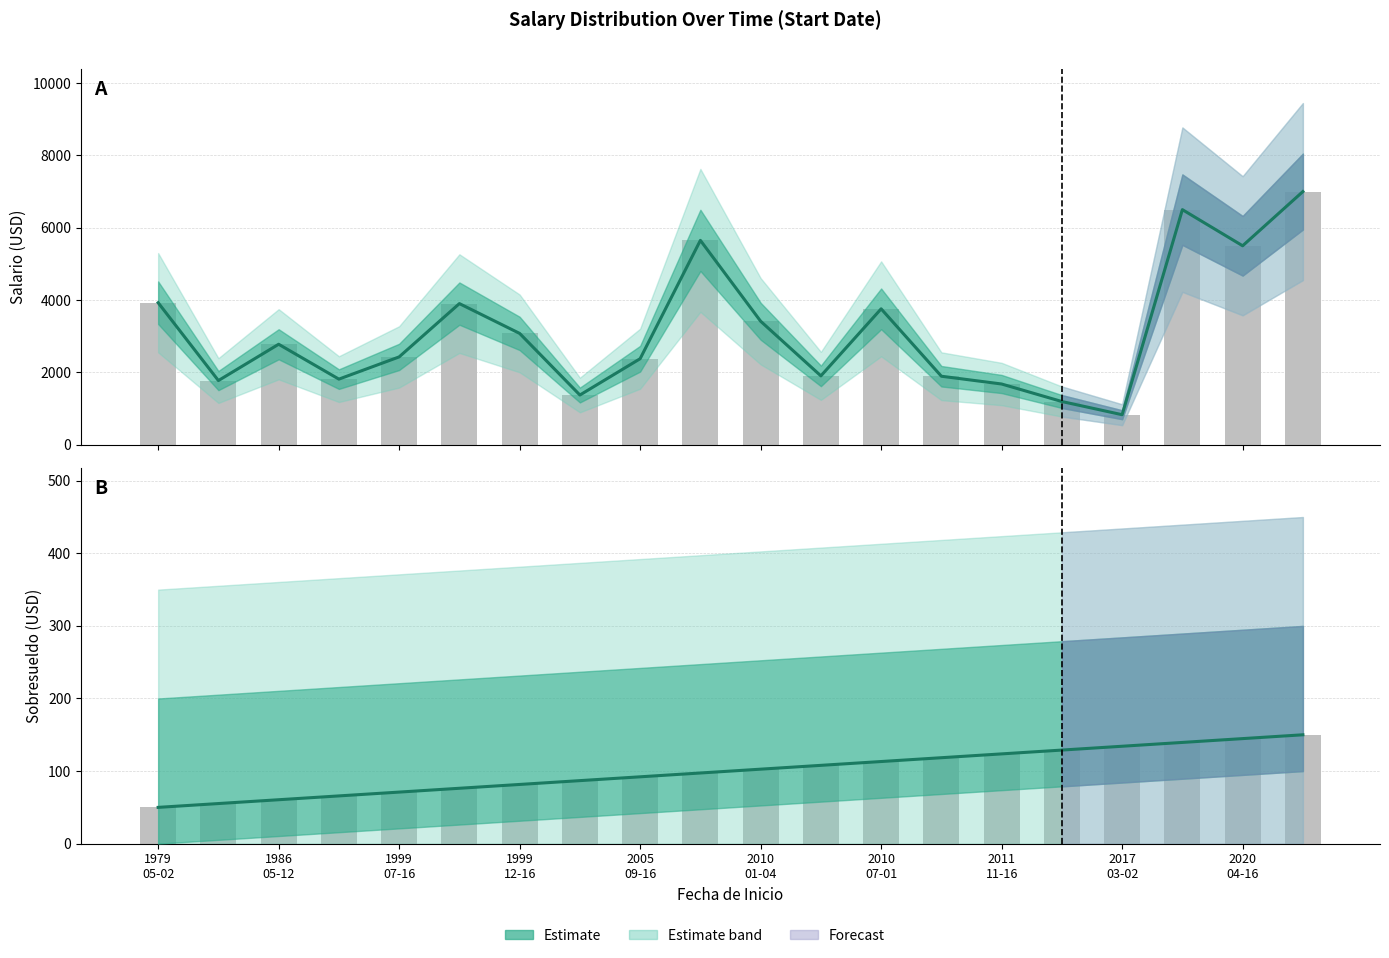

How many data points in Sobresueldo Estimate are less than 102?

10